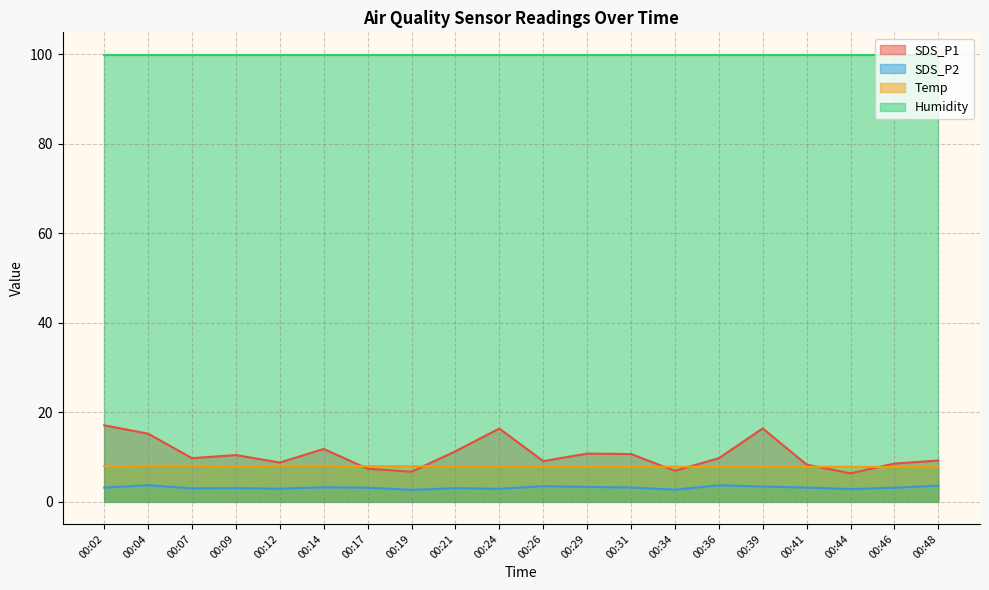

Is it true that SDS_P1 equals 2.9 at 00:34?

False